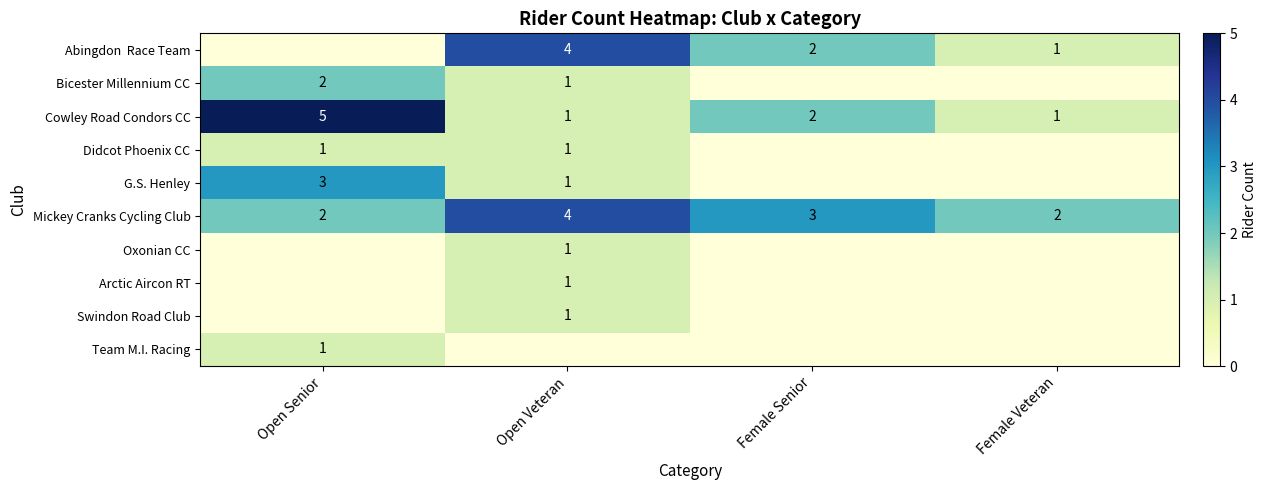

The Oxonian CC series shows 1 at Open Veteran. True or false?

True